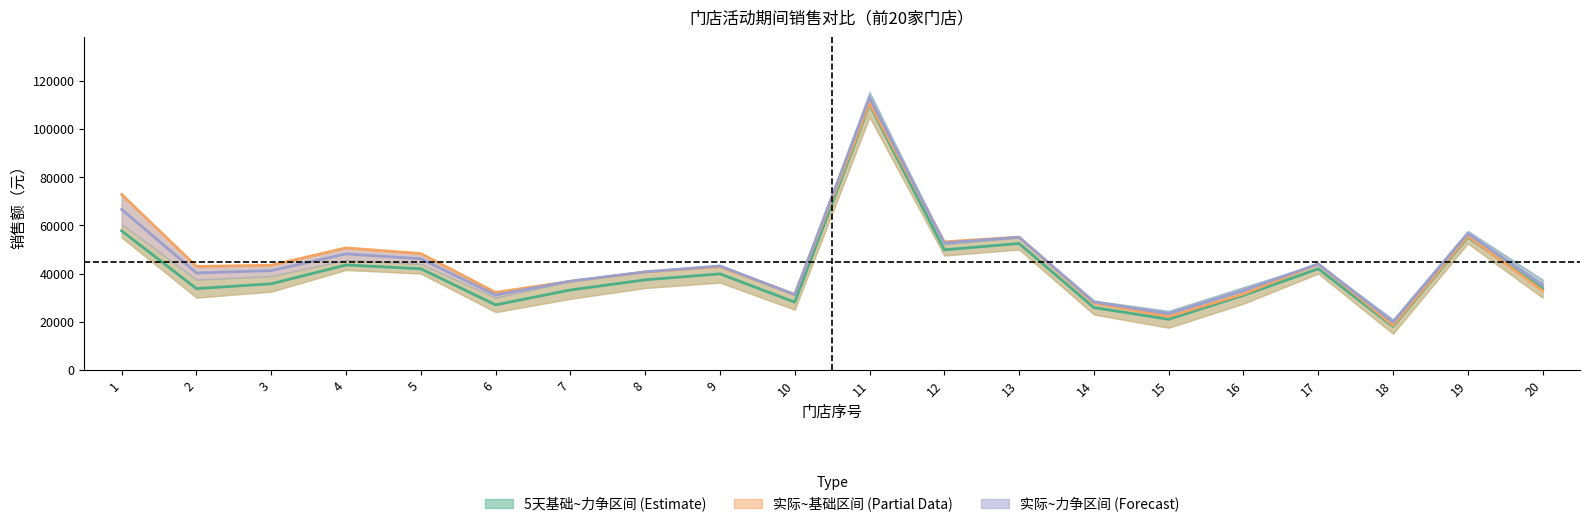

Between which two adjacent categories do 基础~力争均值 and 实际销售 first intersect?

19 and 20